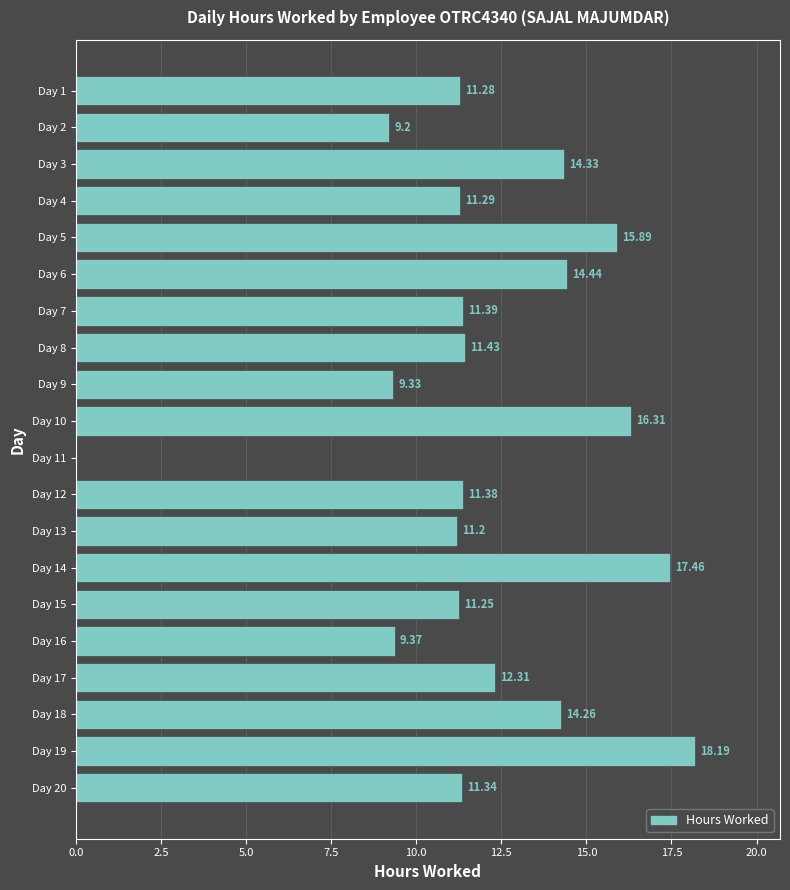

Which has a higher value, Day 7 or Day 9?

Day 7